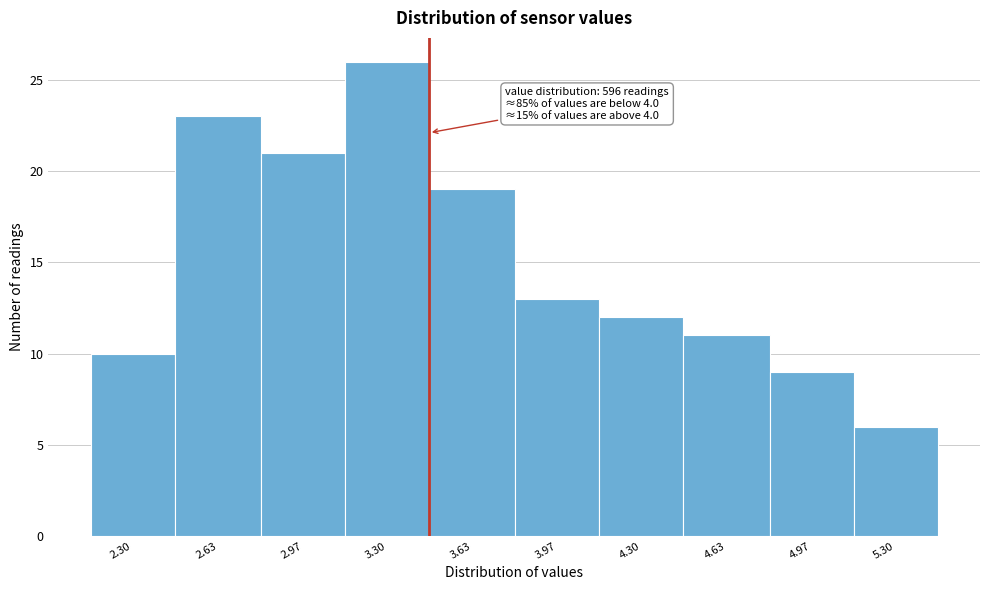

Reading left to right, list all the values displayed in this chart.

10	23	21	26	19	13	12	11	9	6